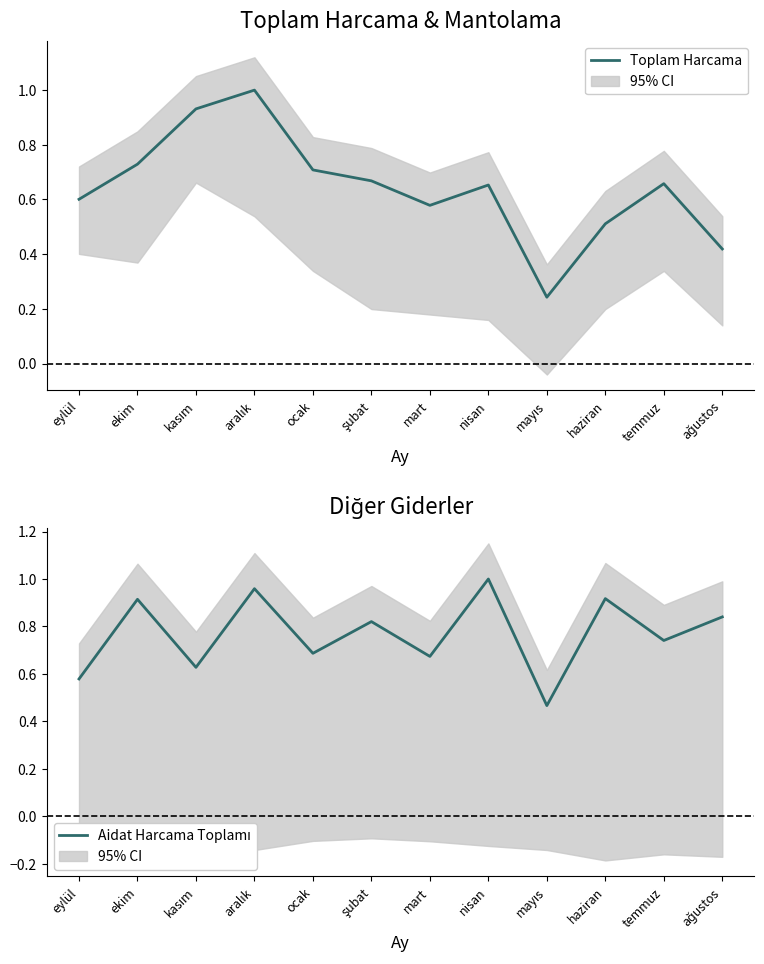

True or false: Aidat Harcama Toplamı has a value of 0.8 at eylül.

False